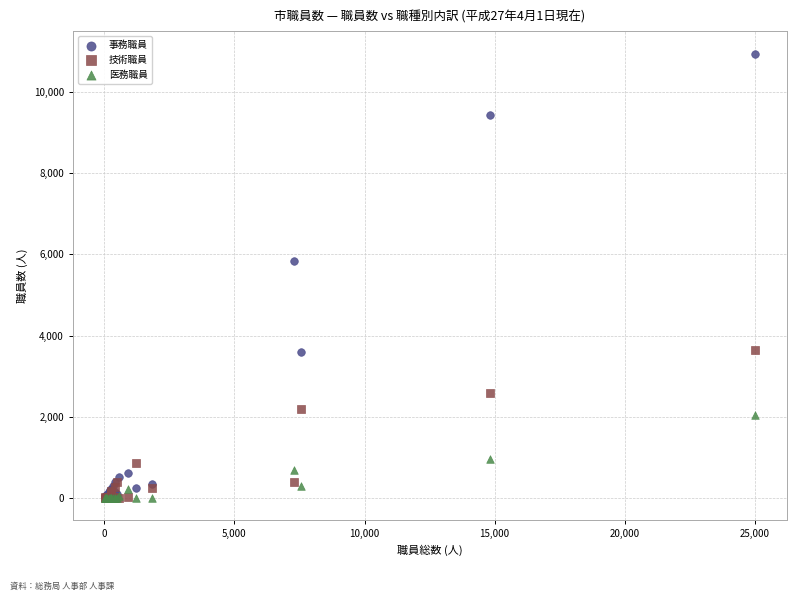

In the 技術職員 series, what Y value is closest to 1819?

2194